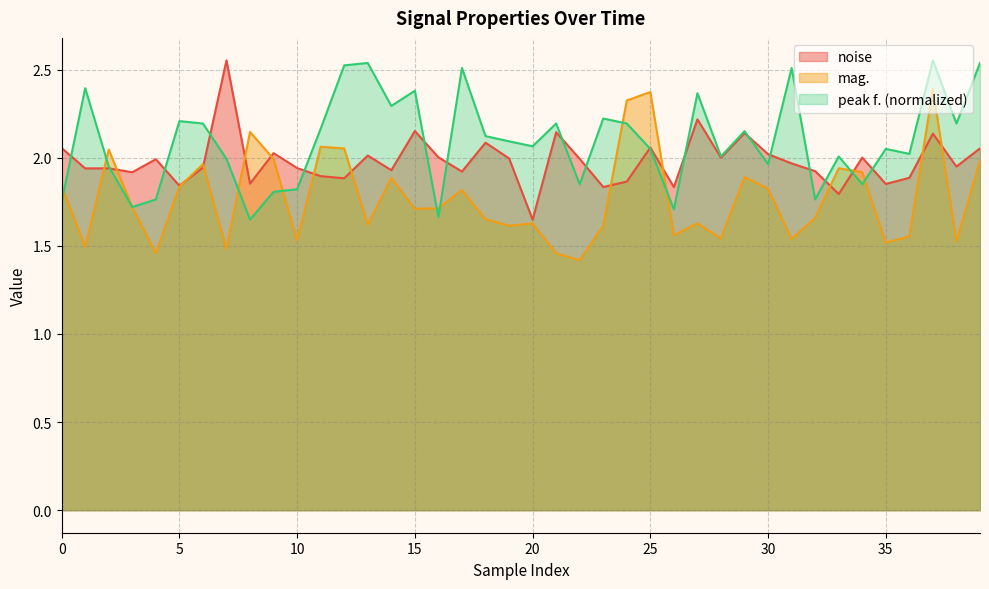

List the series in order of their overall mean, lowest first.

mag., noise, peak f. (normalized)